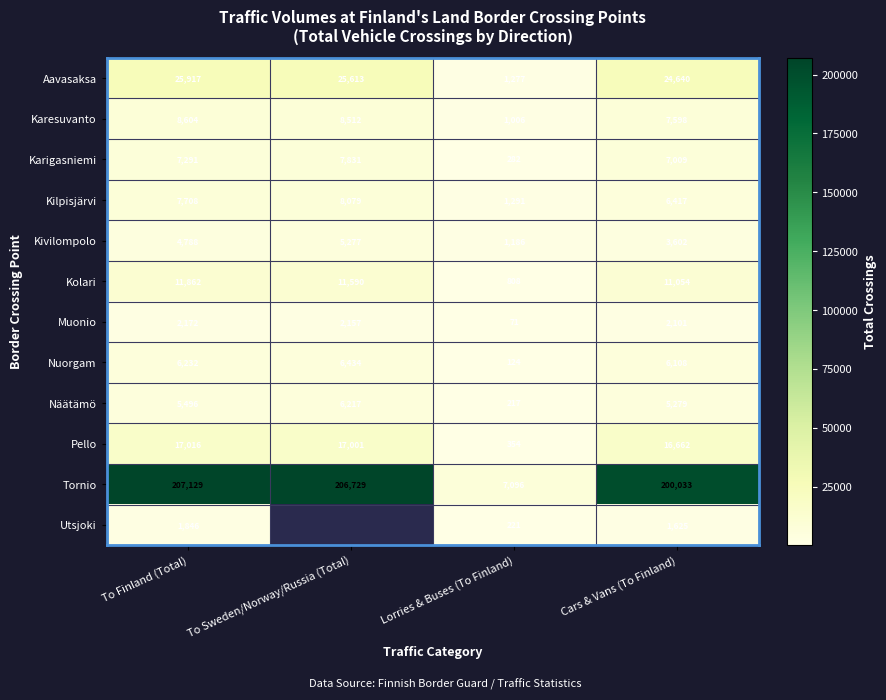

Where is Kivilompolo nearest to the value 3231?

Cars & Vans (To Finland)